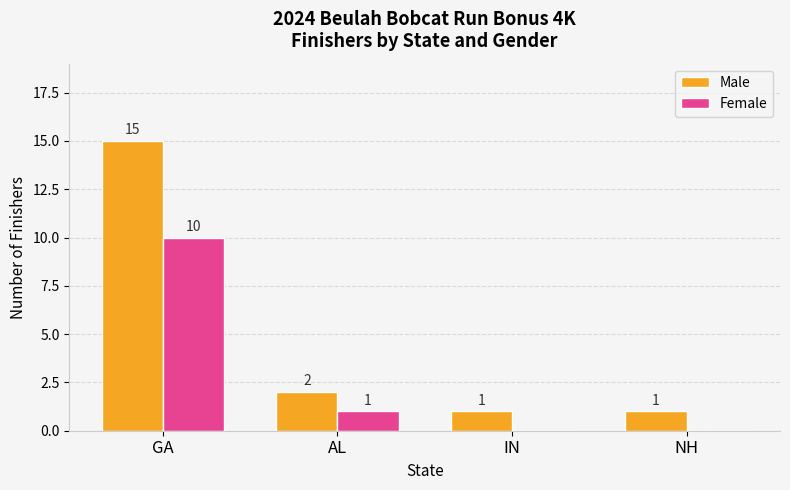

How many groups of bars are there?

4